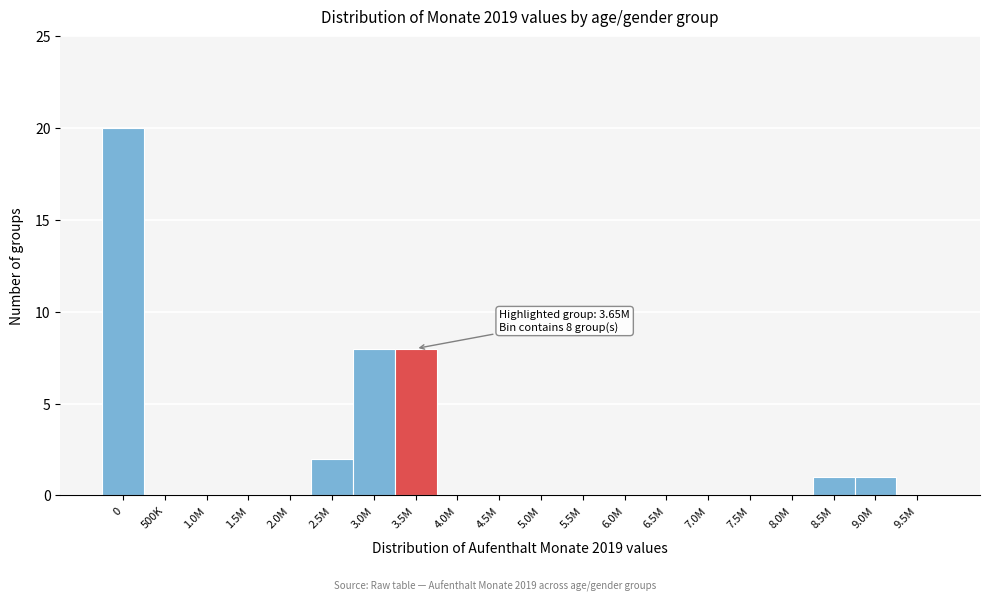

Reading left to right, transcribe all the data shown in this chart.

0=20	500K=0	1.0M=0	1.5M=0	2.0M=0	2.5M=2	3.0M=8	3.5M=8	4.0M=0	4.5M=0	5.0M=0	5.5M=0	6.0M=0	6.5M=0	7.0M=0	7.5M=0	8.0M=0	8.5M=1	9.0M=1	9.5M=0